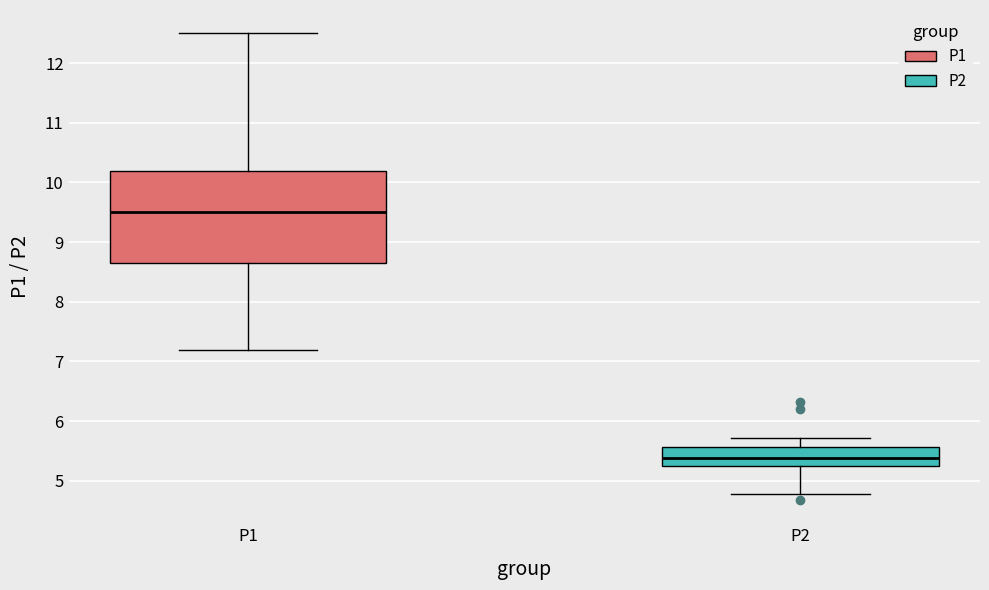

Reading left to right, transcribe this box plot: for each box, give where its median line is, the range the box spans, and where its two whiskers end, as read against the y-axis. The values are not printed on the chart, so give them approximately, as read against the axis.

P1: median 9.5, box 8.6 to 10.2, whiskers 7.2 to 12.5
P2: median 5.4, box 5.3 to 5.6, whiskers 4.8 to 5.7